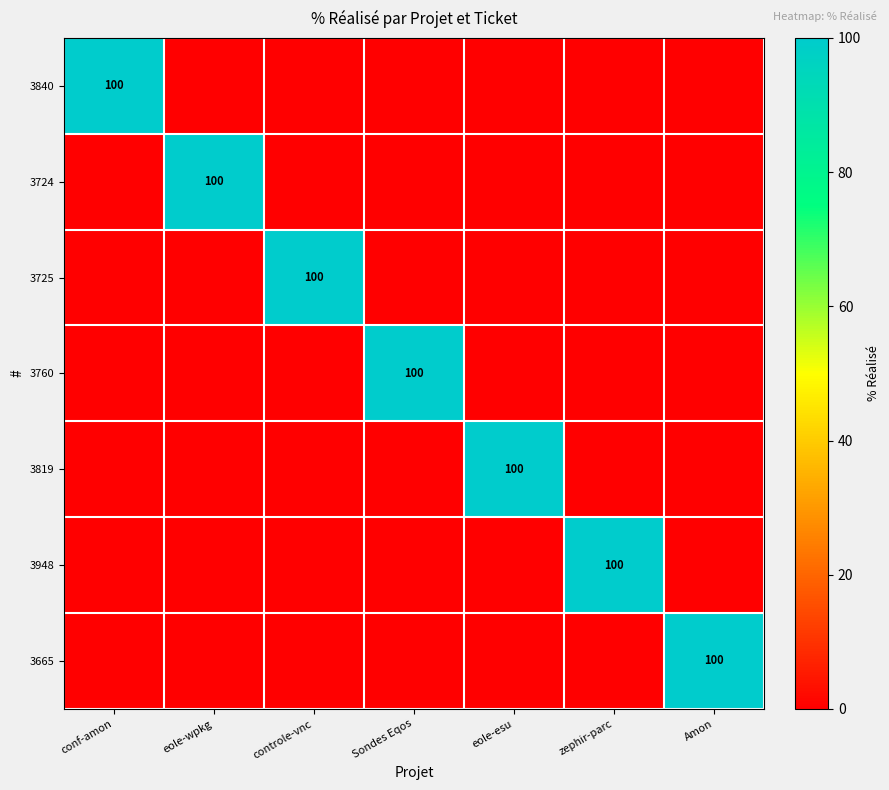

Is it true that 3760 equals 100 at Sondes Eqos?

True